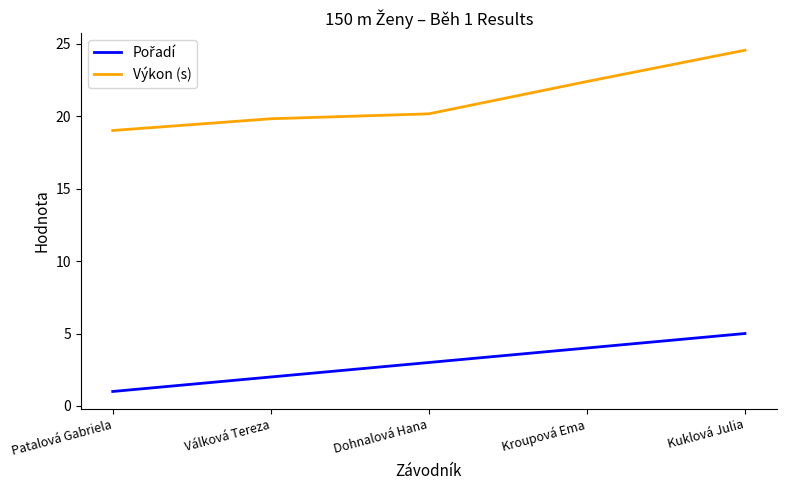

At which category is the sum across all series the highest?

Kuklová Julia